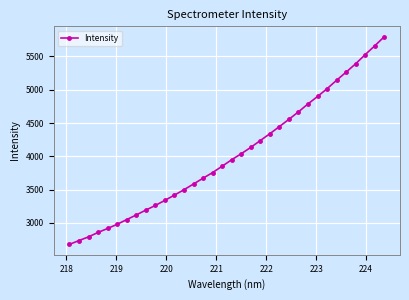

What is the value of the 11th point from the left?

3339.1